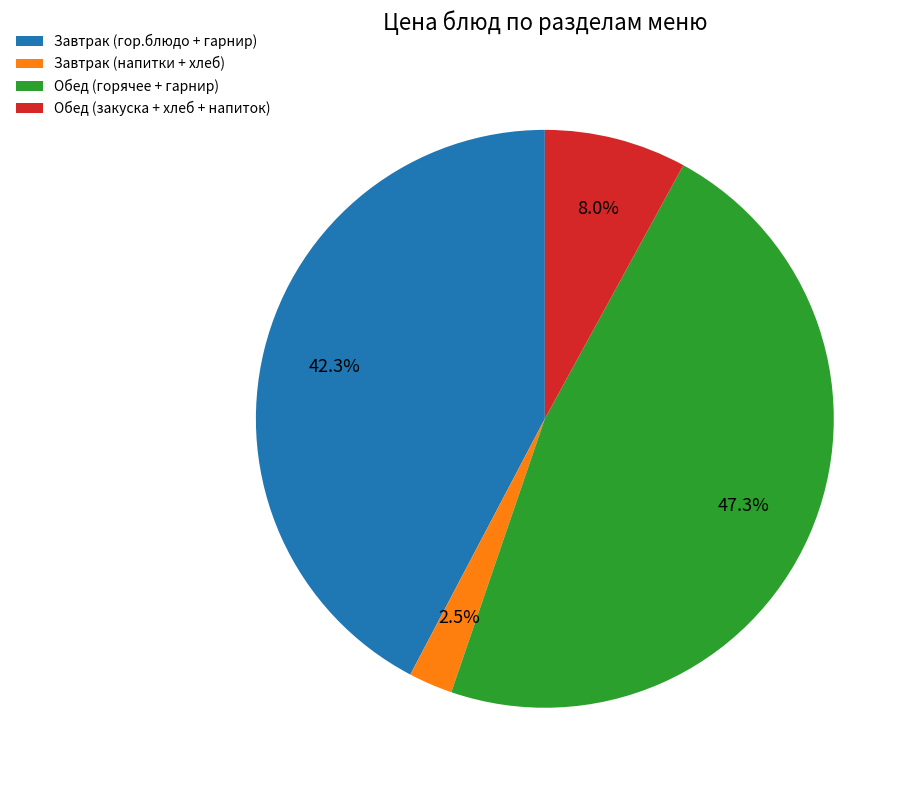

How many slices are in this pie chart?

4